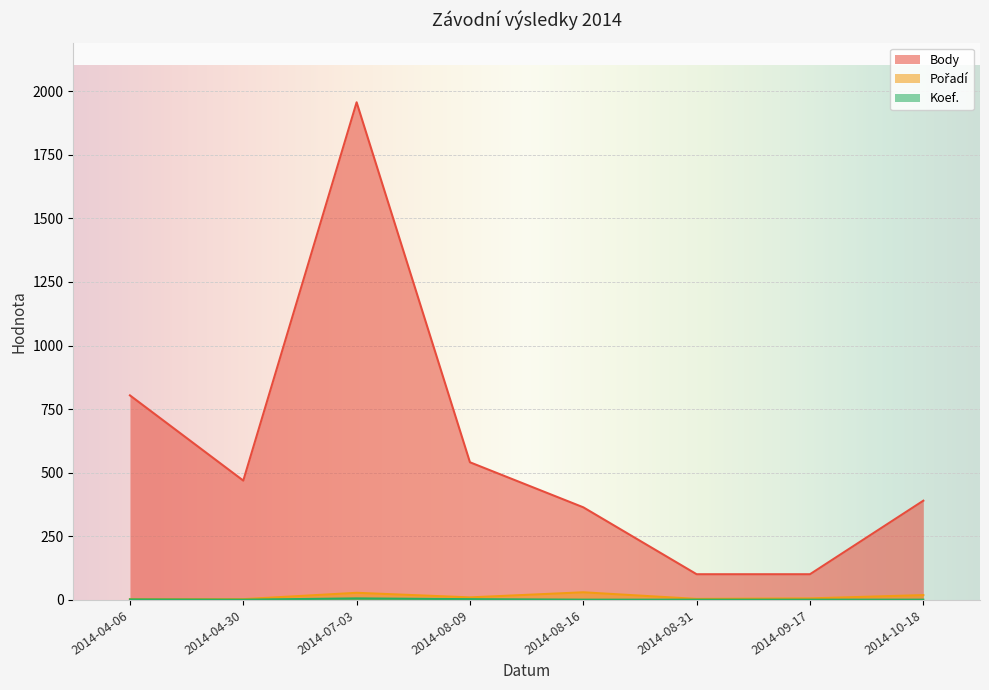

At which category is the sum across all series the highest?

2014-07-03